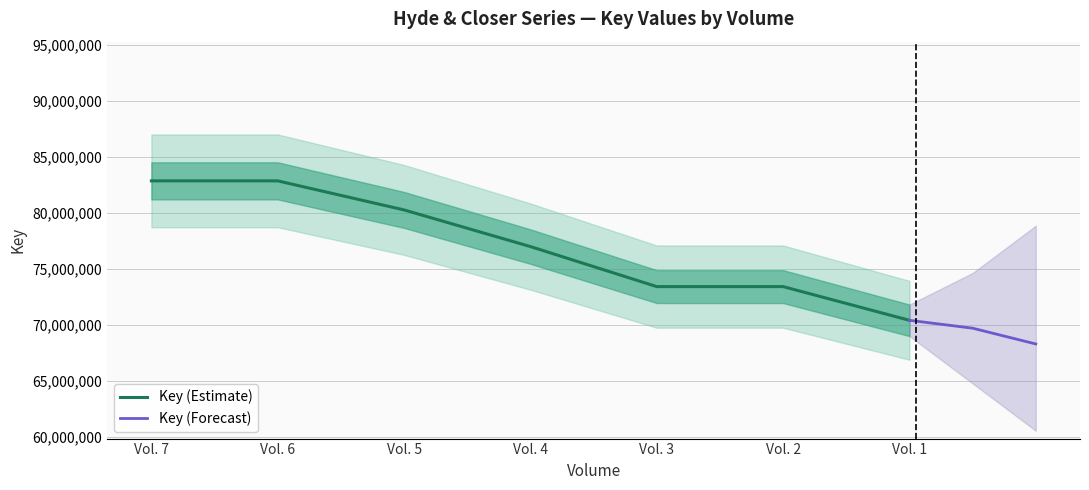

The value at Vol. 3 is 73392526. True or false?

True